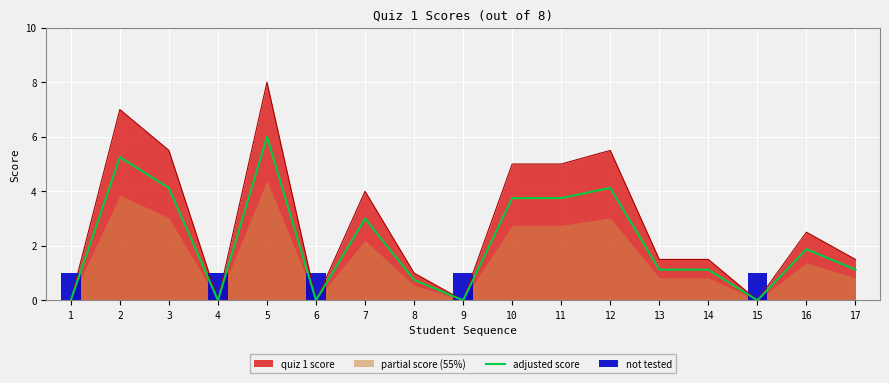

How many data points does each series have?

17